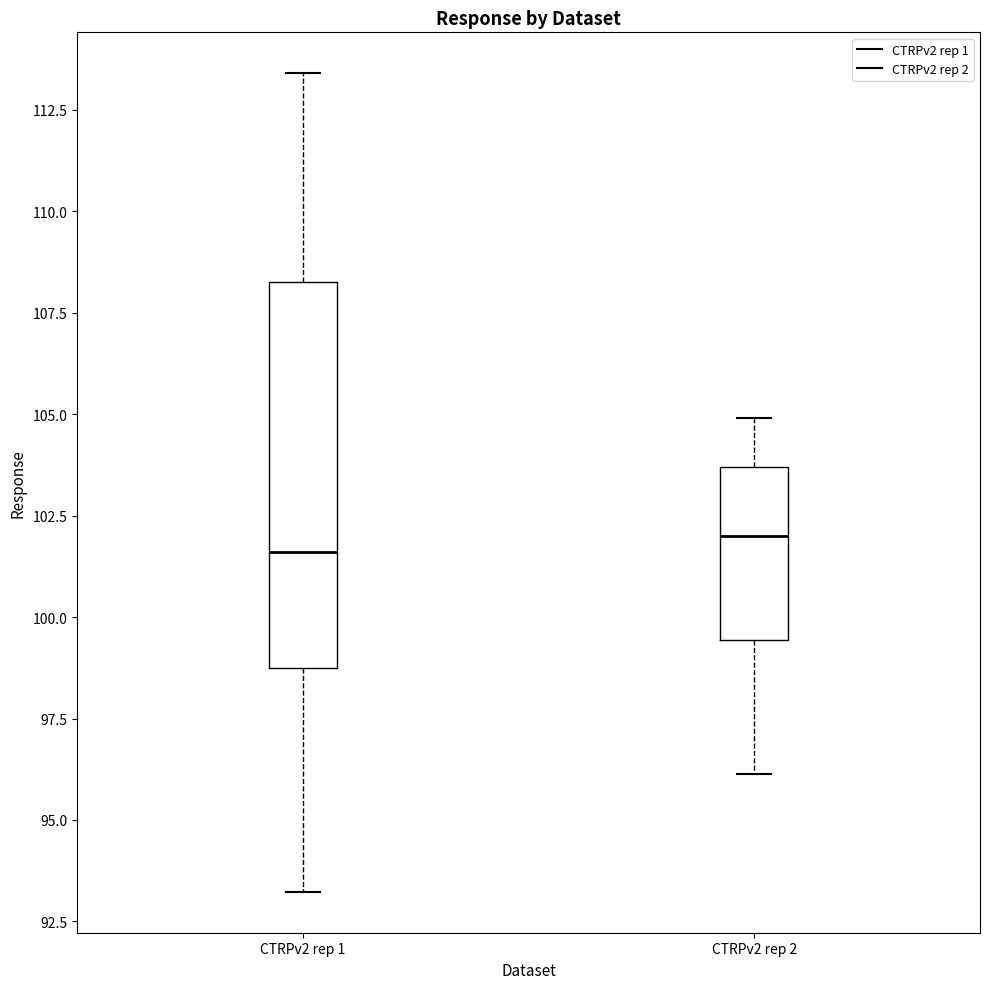

Reading left to right, read every box against the y-axis: the position of its median line, the range the box covers, and the ends of its whiskers. The values are not printed on the chart, so give them approximately, as read against the axis.

CTRPv2 rep 1: median 101.5, box 98.5 to 108.5, whiskers 93.0 to 113.5
CTRPv2 rep 2: median 102.0, box 99.5 to 103.5, whiskers 96.0 to 105.0